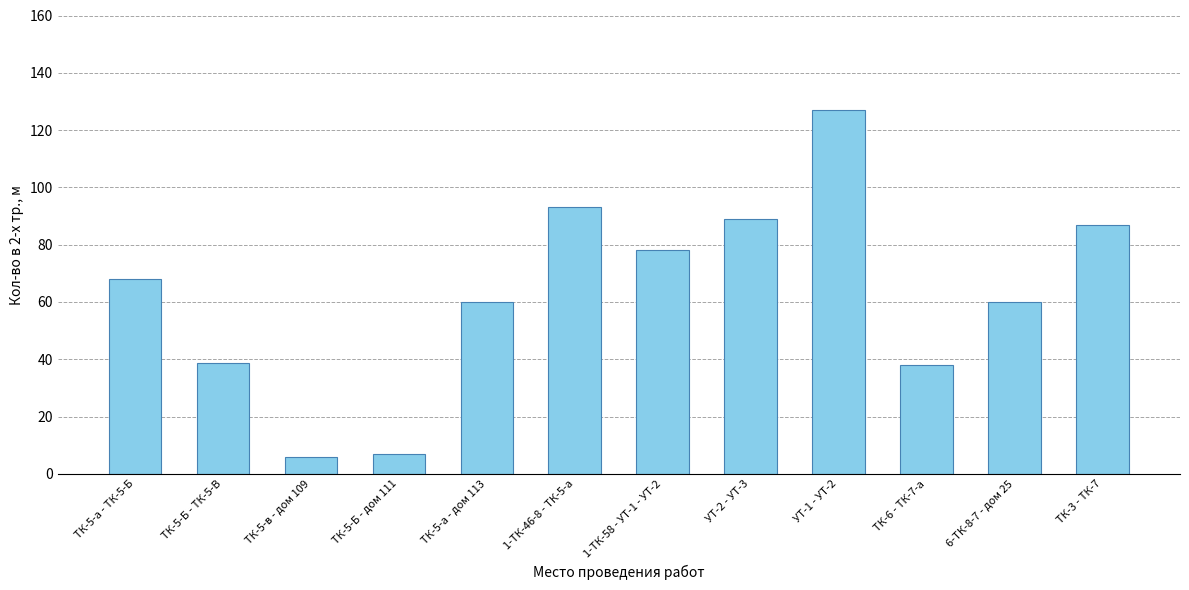

What is the value of the 10th bar from the left?

38.0